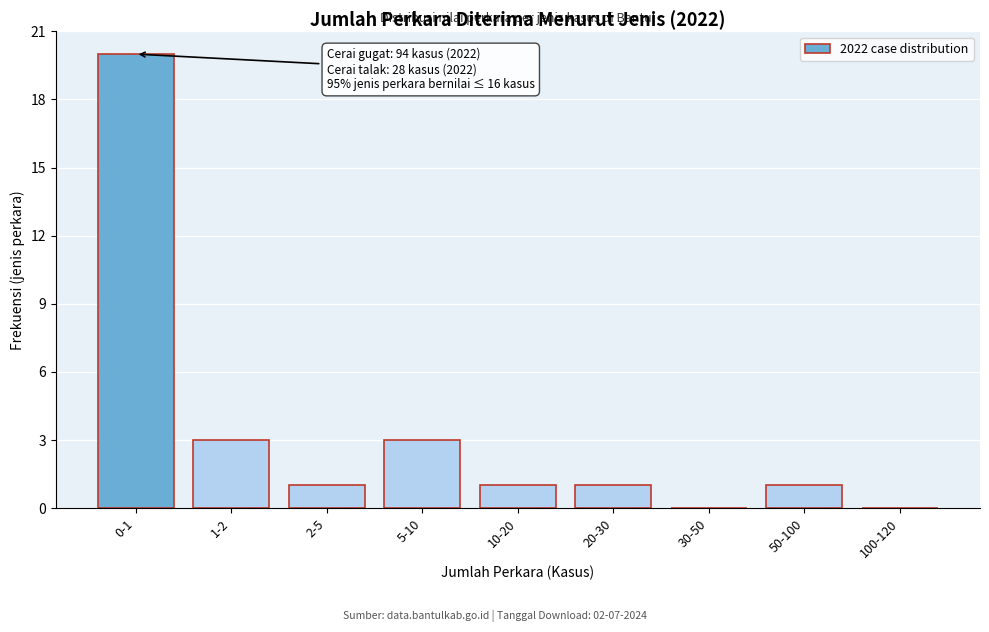

Reading right to left, what are all the values shown in this chart?

100-120=0	50-100=1	30-50=0	20-30=1	10-20=1	5-10=3	2-5=1	1-2=3	0-1=20